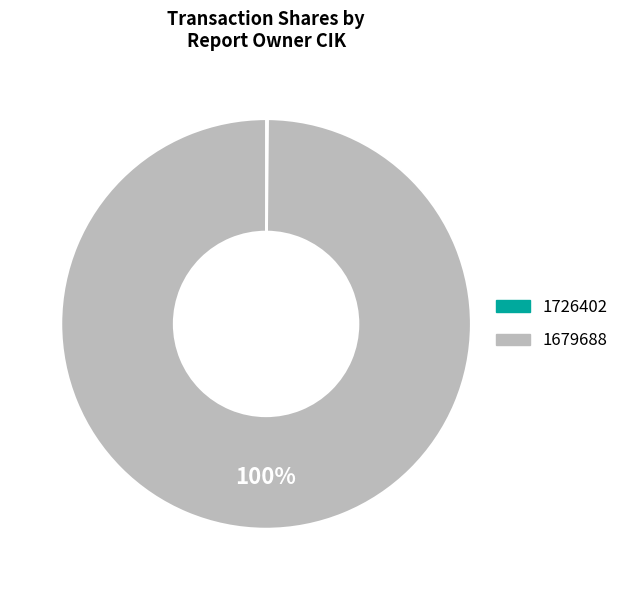

To the nearest percent, what is the difference between the largest and smallest slice percentages?

100%